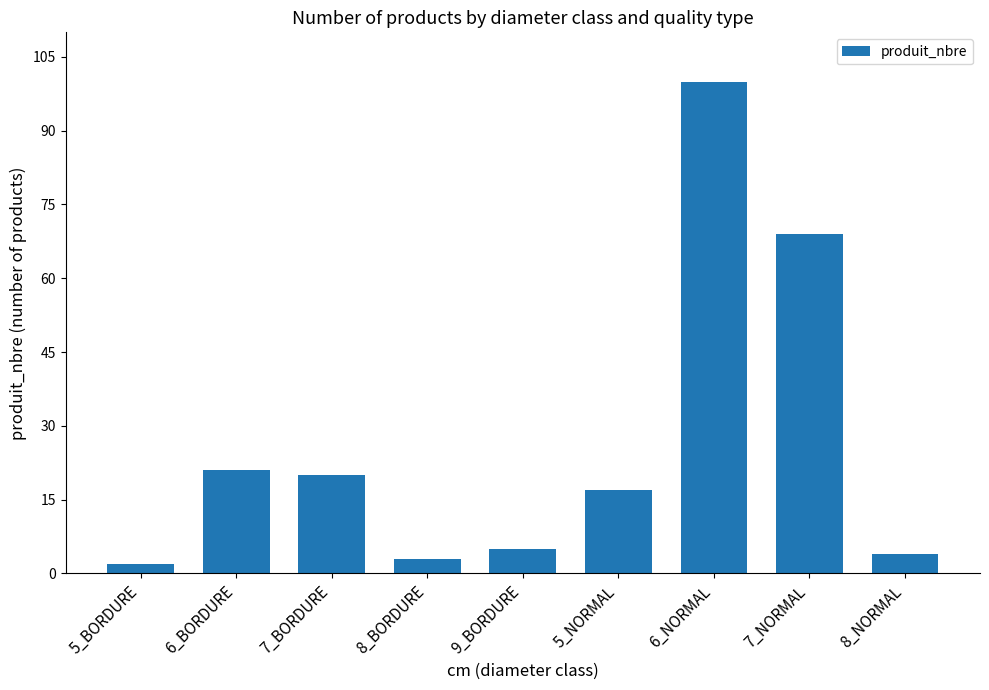

What is the difference between the second highest and second lowest values?

66